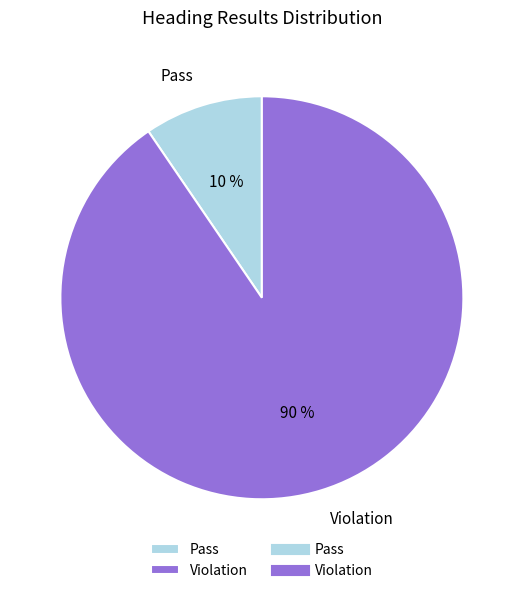

Is the sum of Violation and Pass greater than half?

Yes